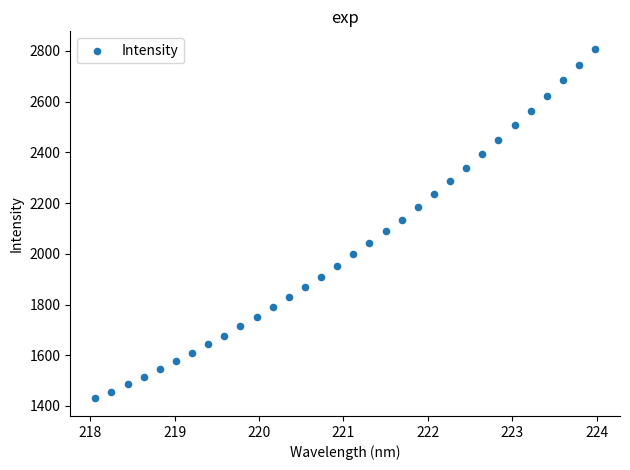

What is the range of Y values (max minus min)?

1378.6